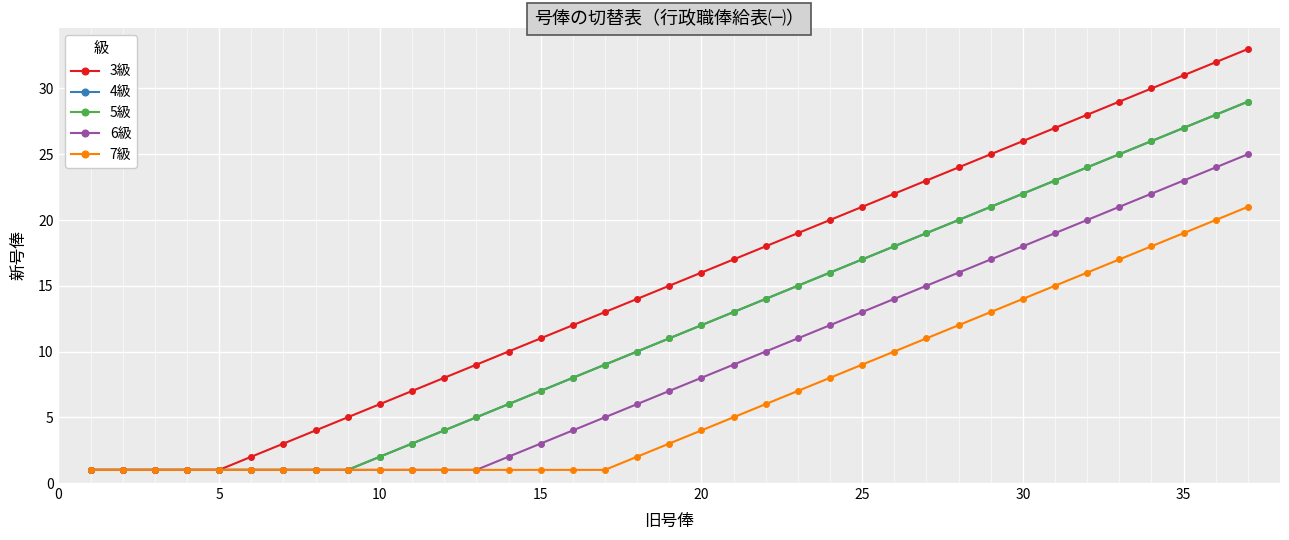

What is the average value of the 4級 series?

12